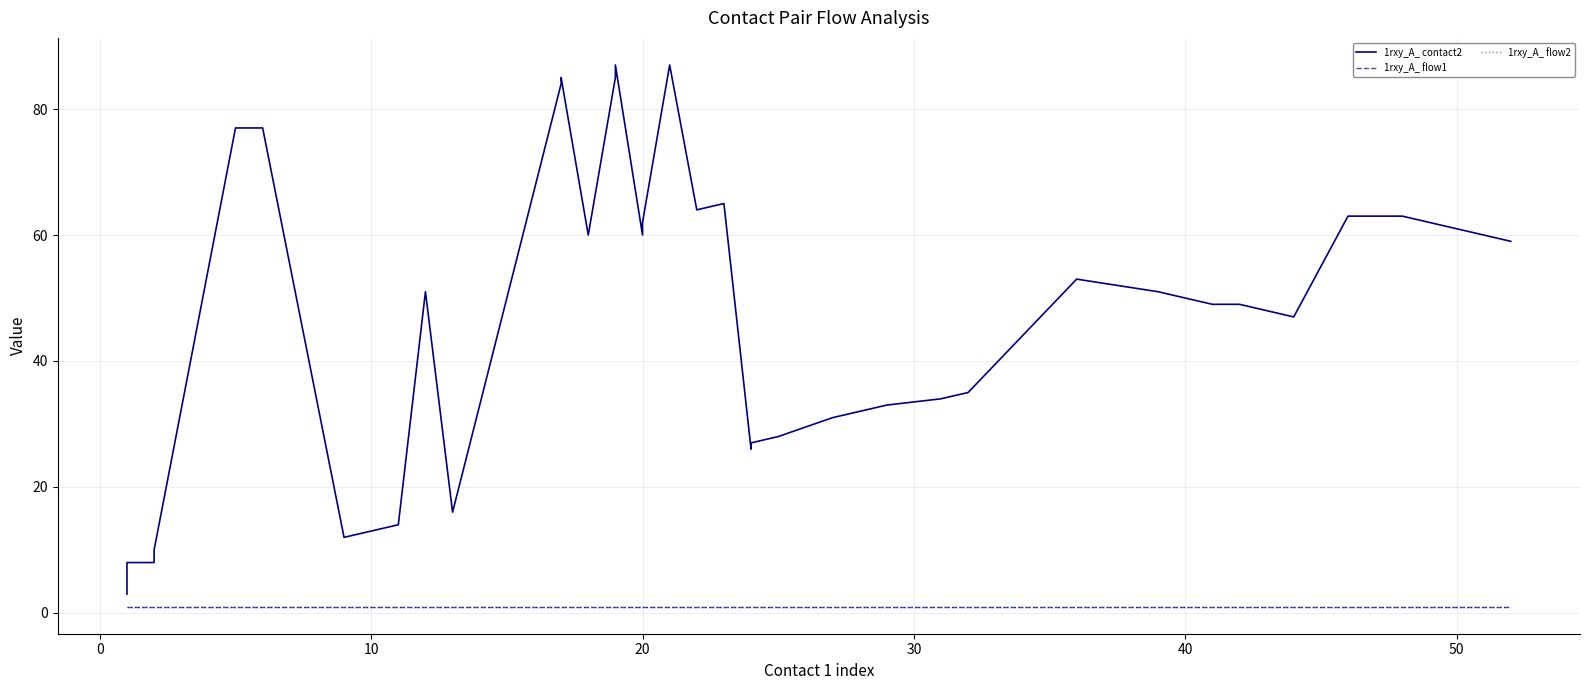

Is the value of 1rxy_A_ contact2 at 21 greater than the value of 1rxy_A_ flow2 at 34?

Yes